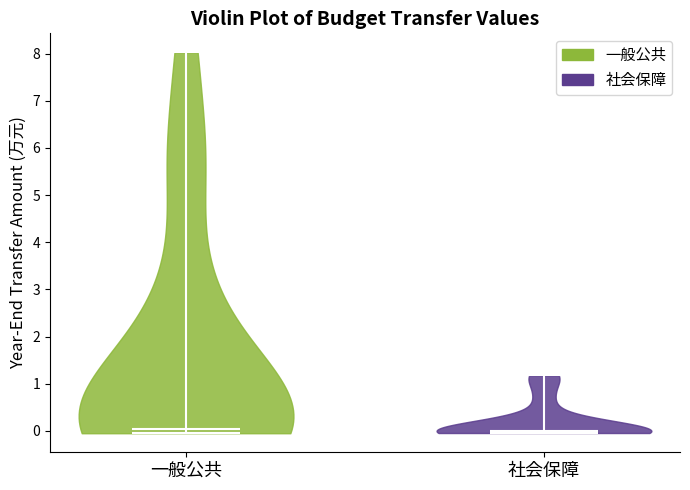

Reading left to right, read every violin against the y-axis: where its median line is, and the lowest and highest points it reaches. The values are not printed on the chart, so give them approximately, as read against the axis.

一般公共: median line 0.0, lowest point 0.0, highest point 8.0
社会保障: median line 0.0, lowest point 0.0, highest point 1.2